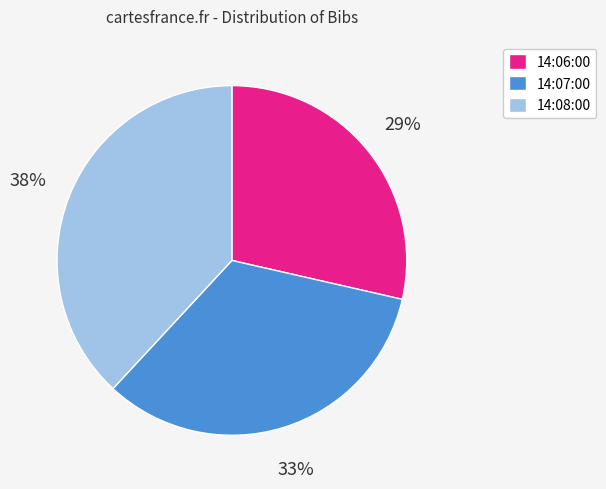

What is the smallest slice in the pie chart?

14:06:00